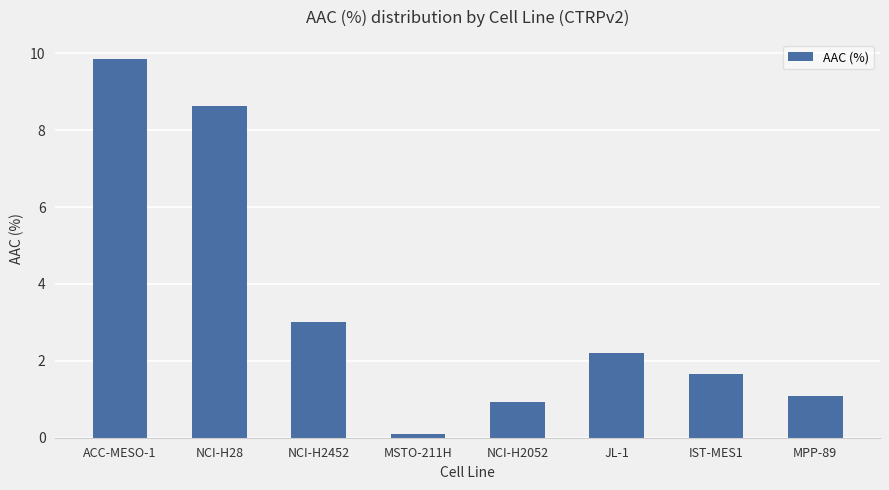

What is the maximum value shown in the chart?

9.9